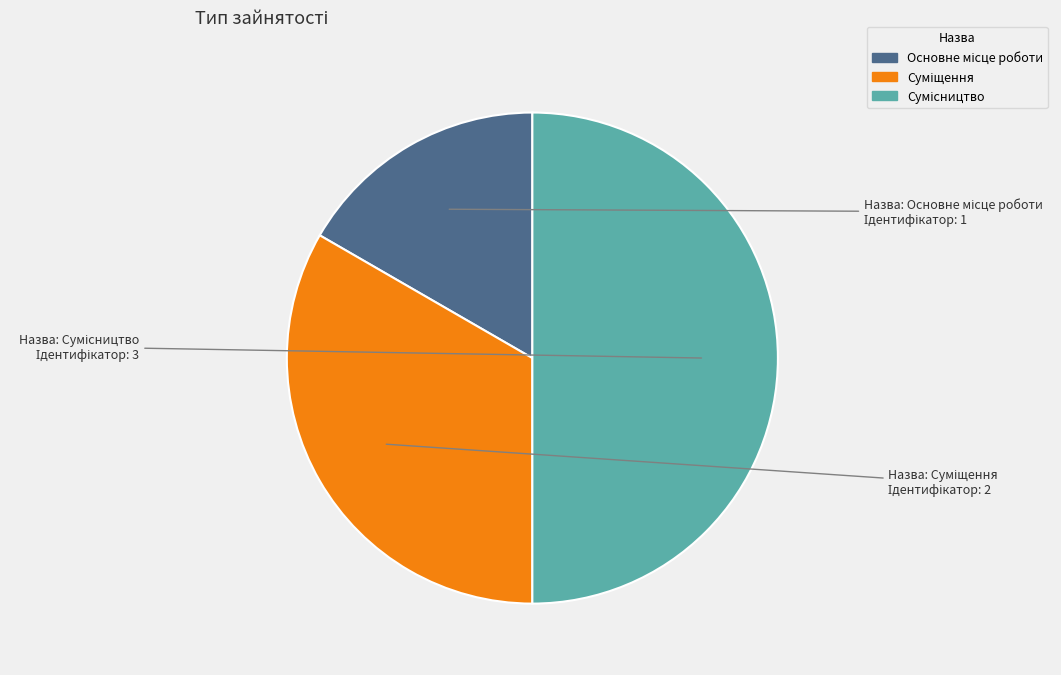

How many slices are in this pie chart?

3